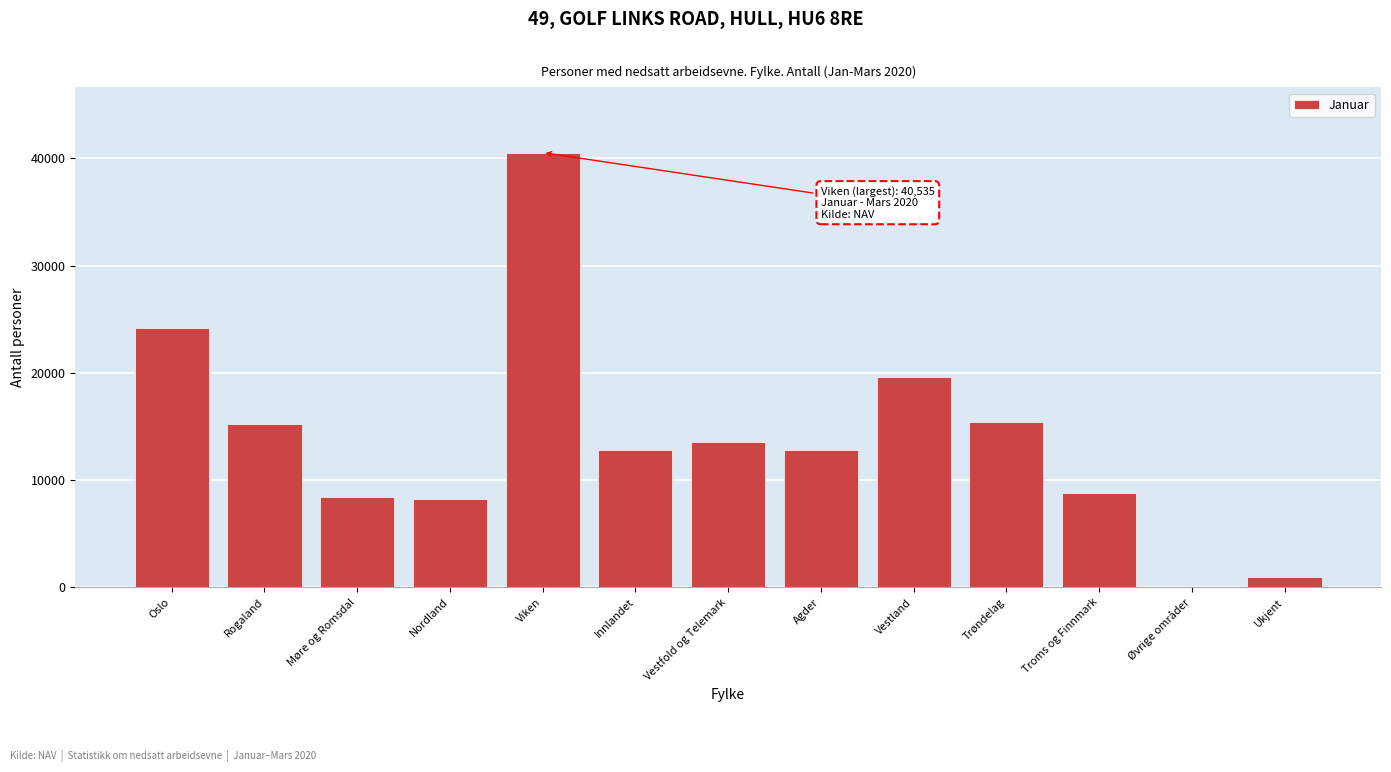

At which label is the value closest to 20278?

Vestland